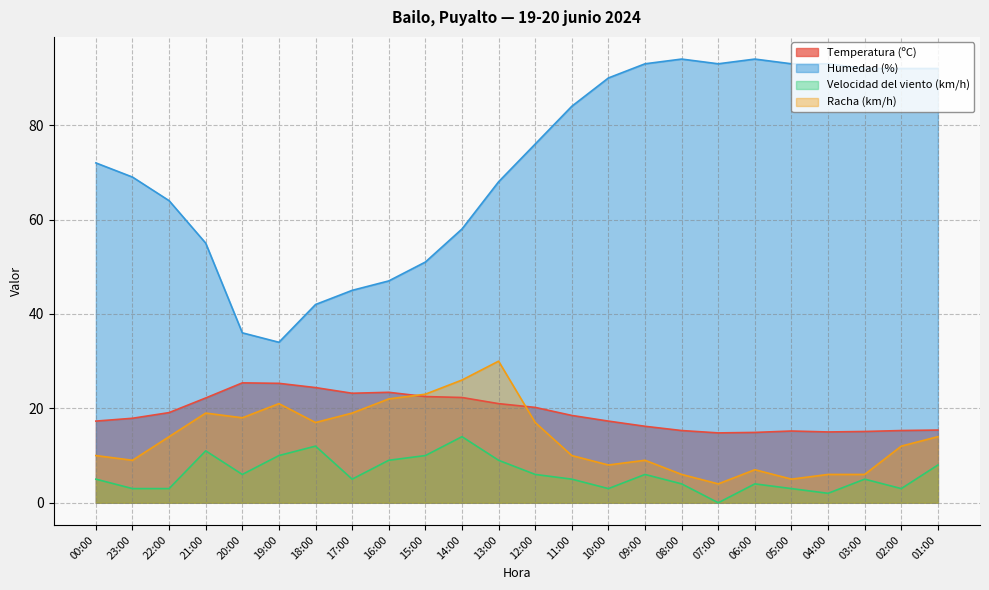

Rank the series by their maximum value, from lowest to highest.

Velocidad del viento (km/h), Temperatura (ºC), Racha (km/h), Humedad (%)